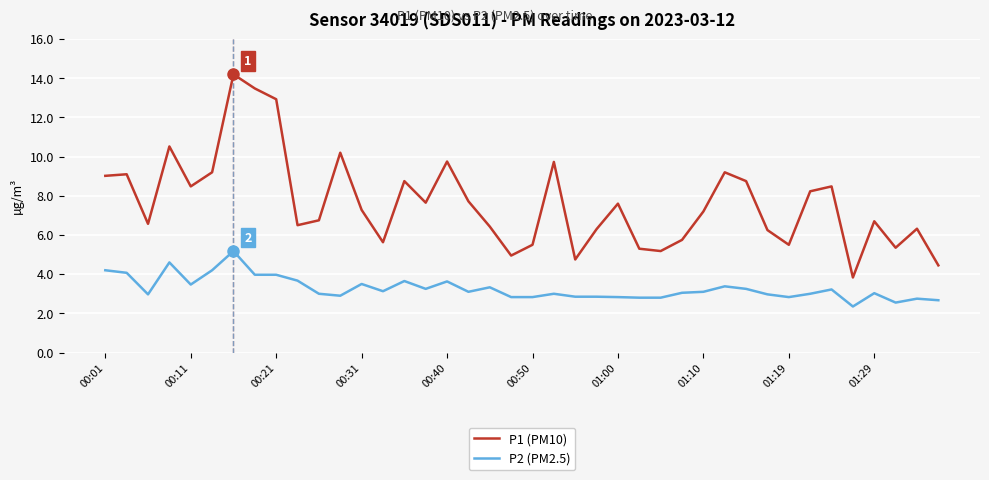

What is the highest value of the P1 (PM10) series?

14.2